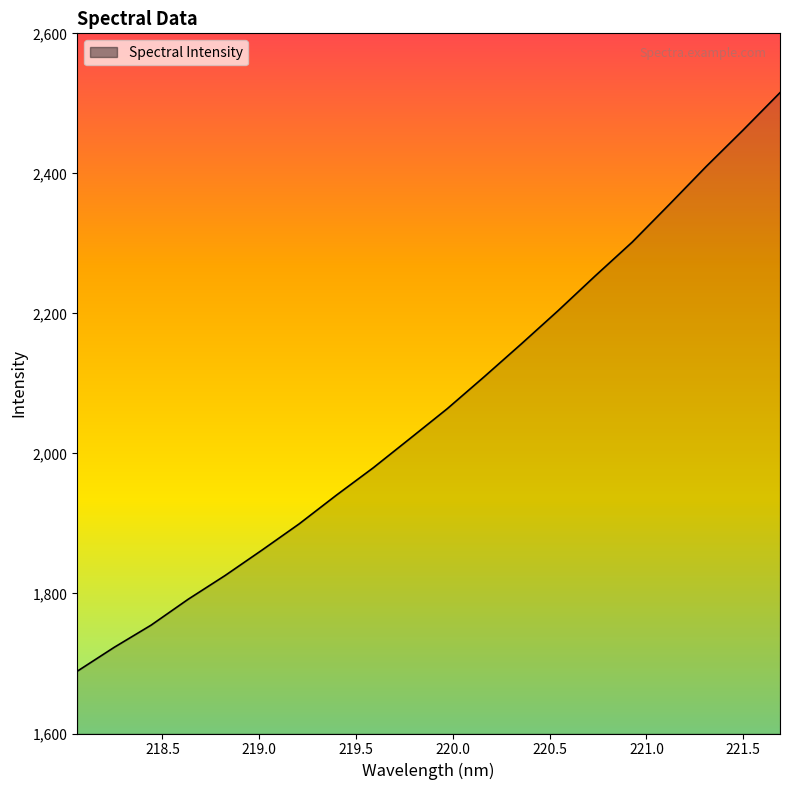

What is the minimum value shown in the chart?

1688.8